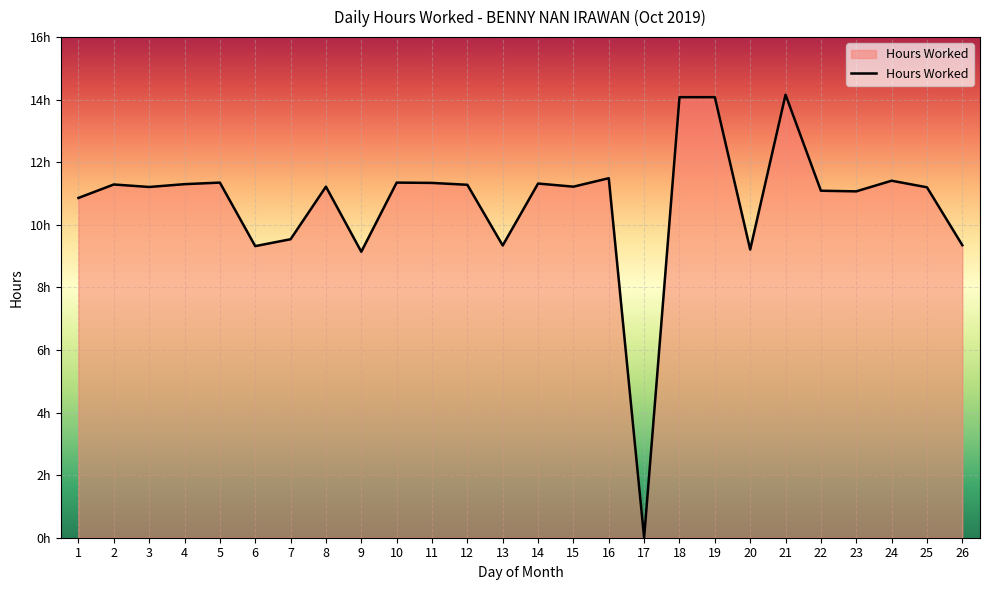

Reading left to right, transcribe all the data shown in this chart.

10.9	11.3	11.2	11.3	11.3	9.3	9.5	11.2	9.1	11.3	11.3	11.3	9.3	11.3	11.2	11.5	0.0	14.1	14.1	9.2	14.2	11.1	11.1	11.4	11.2	9.3